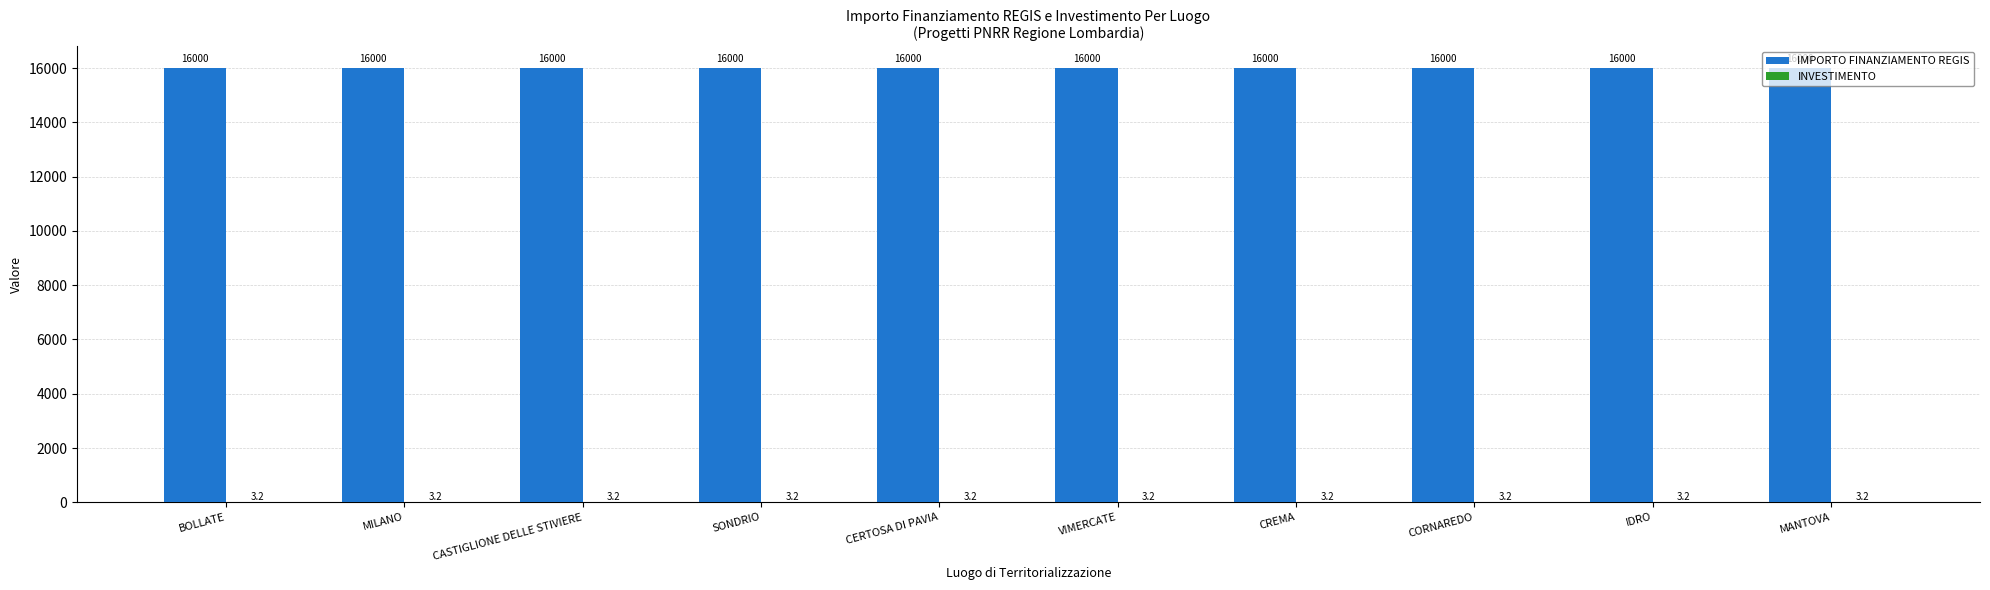

What is the highest value of the IMPORTO FINANZIAMENTO REGIS series?

16000.0